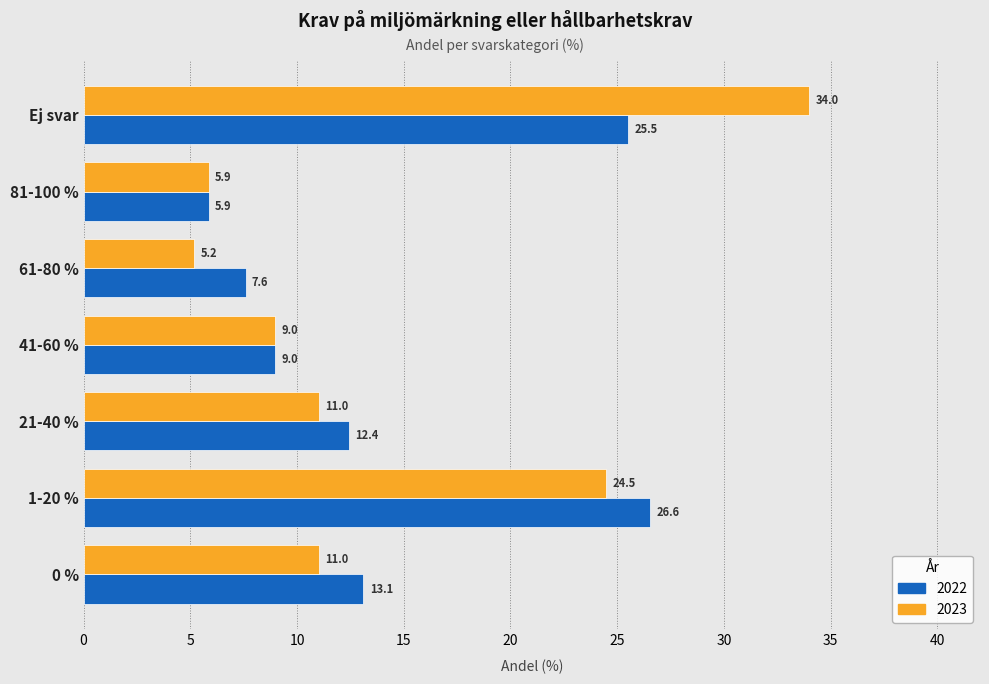

What are all the series names shown in the legend?

2022, 2023